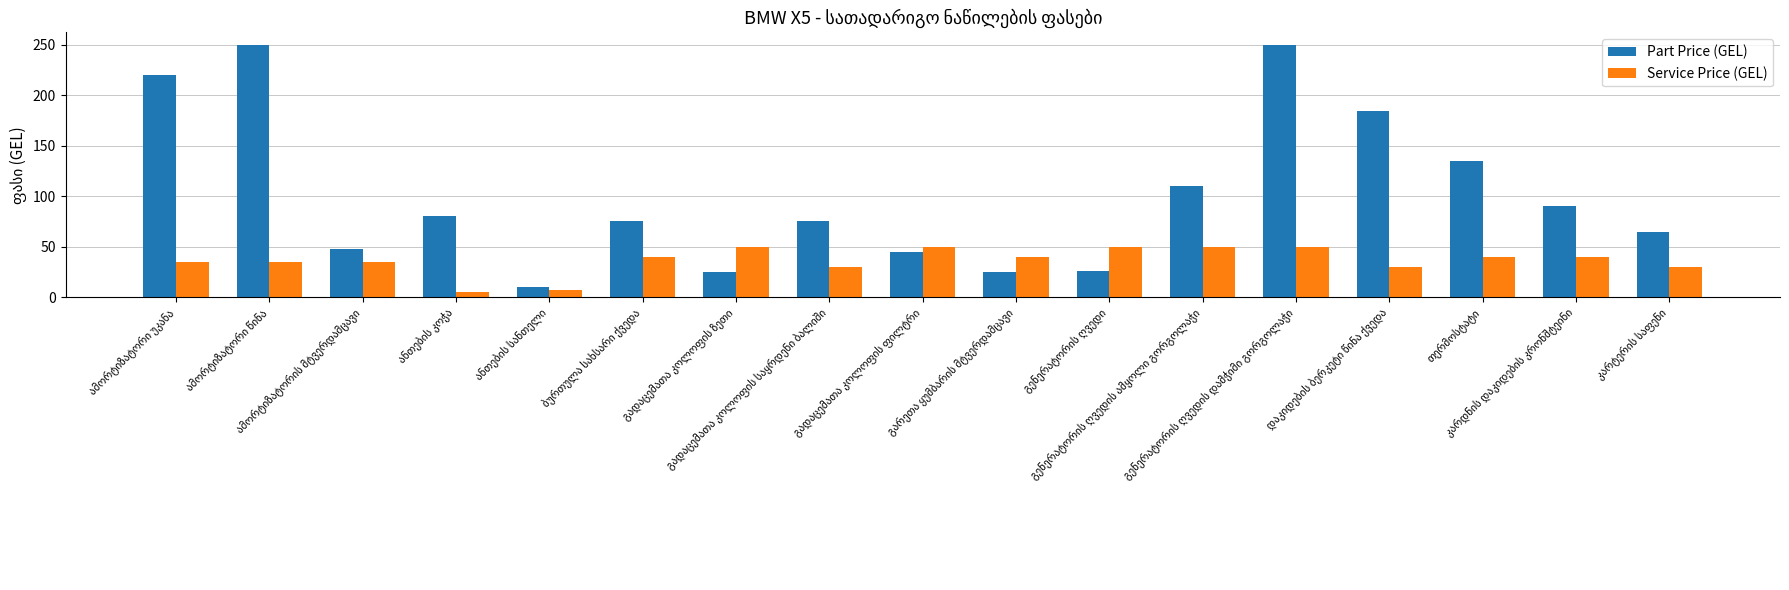

Which series has the largest total across all categories?

Part Price (GEL)